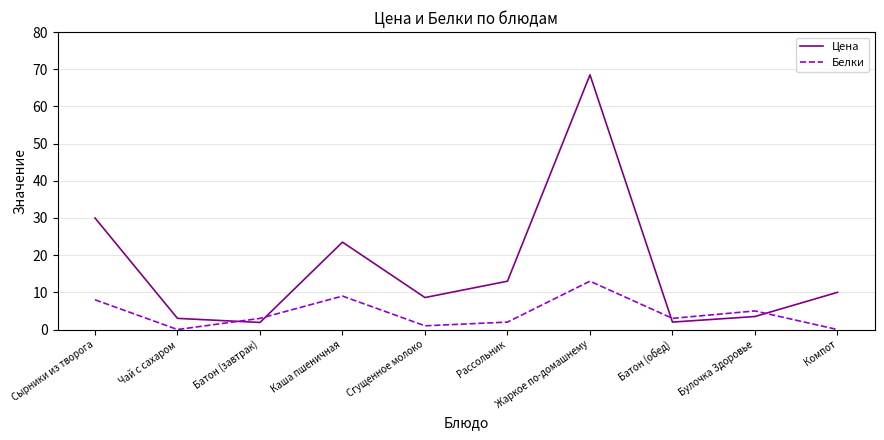

In Цена, how many points are higher than both neighbors (excluding endpoints)?

2